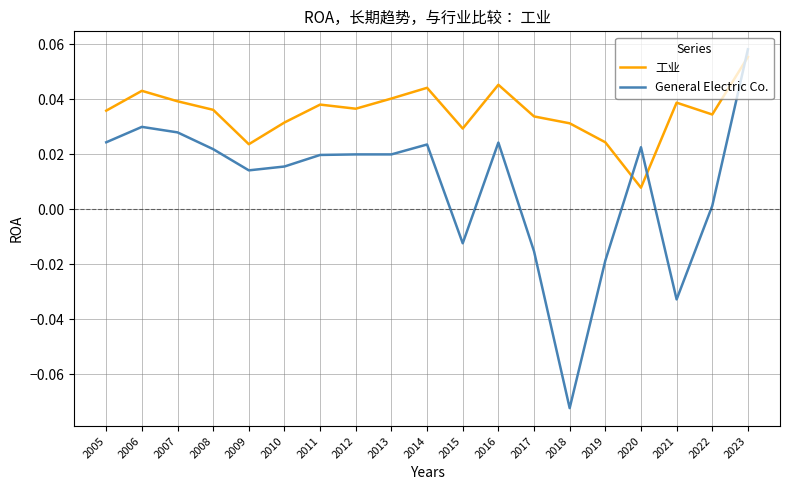

Where is the first local minimum for General Electric Co.?

2009